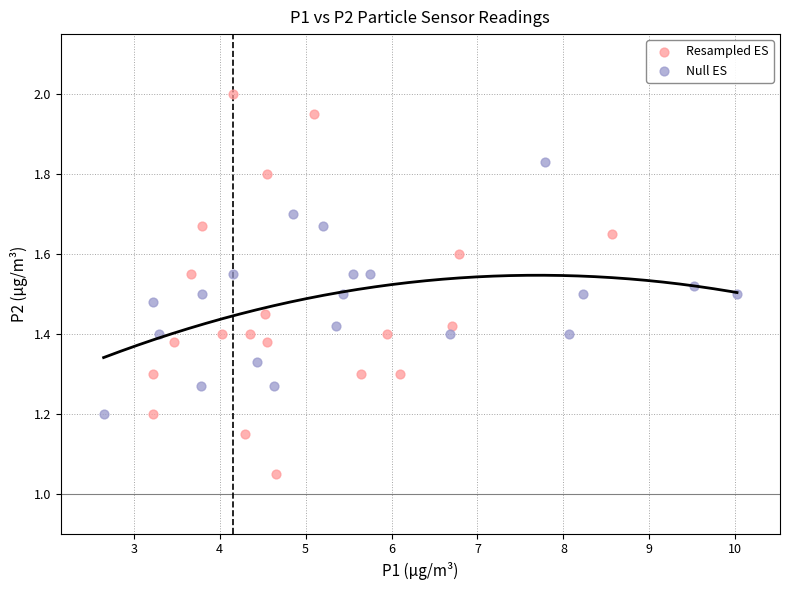

What are all the series names shown in the legend?

Resampled ES, Null ES